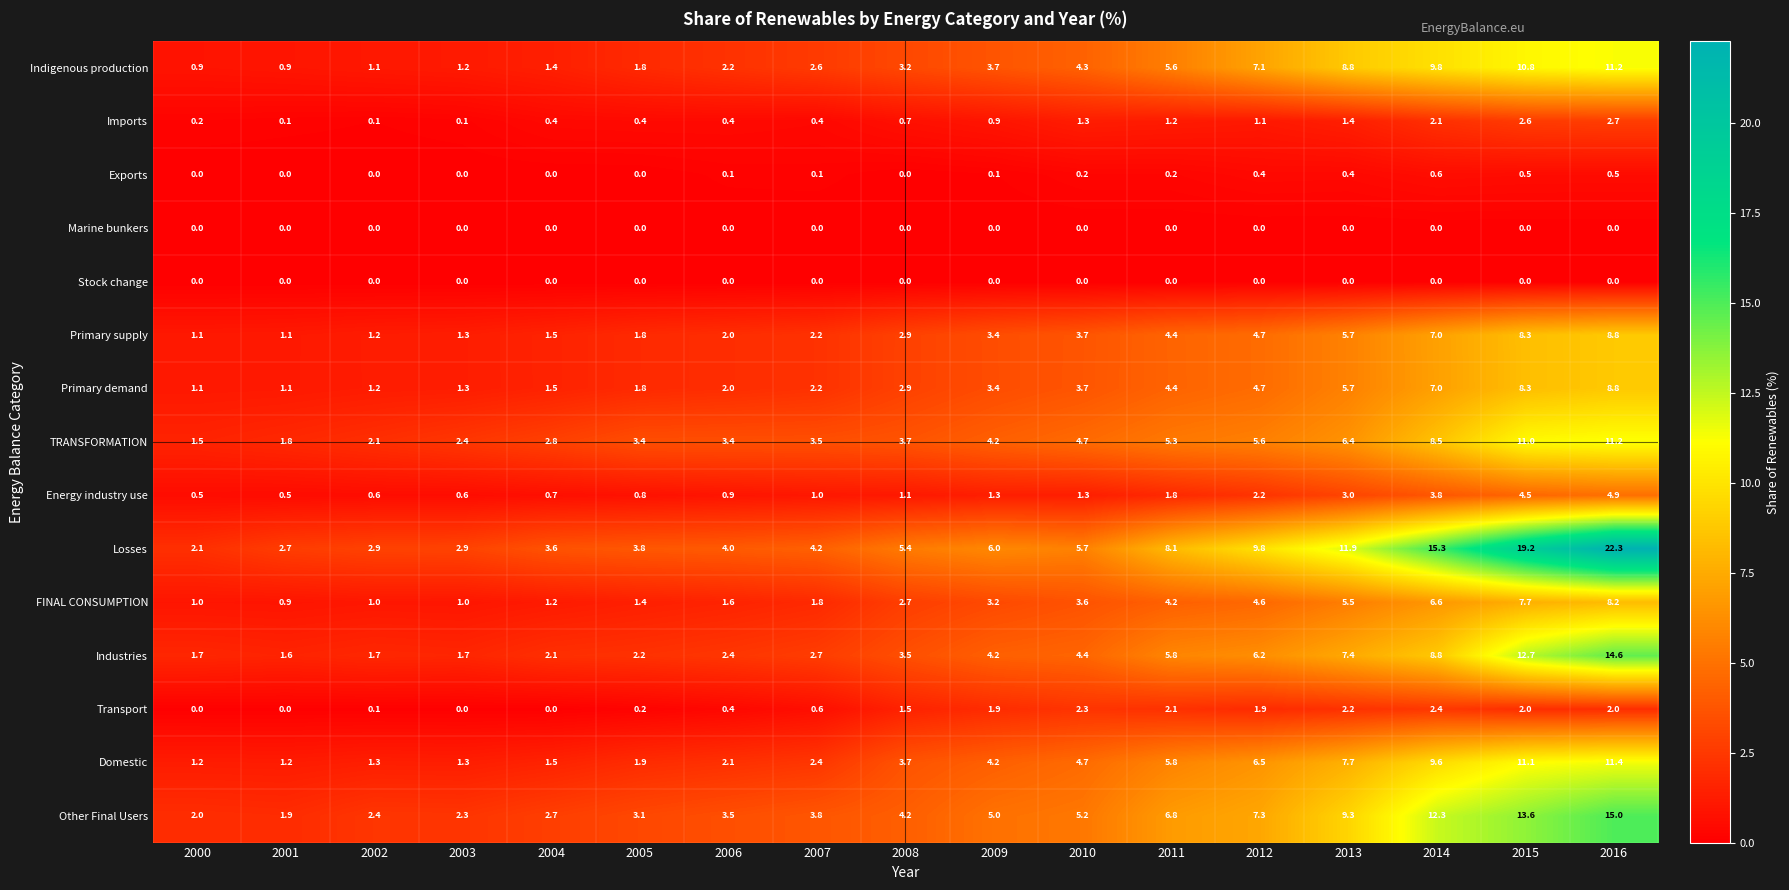

At how many categories does at least one series exceed 14?

3